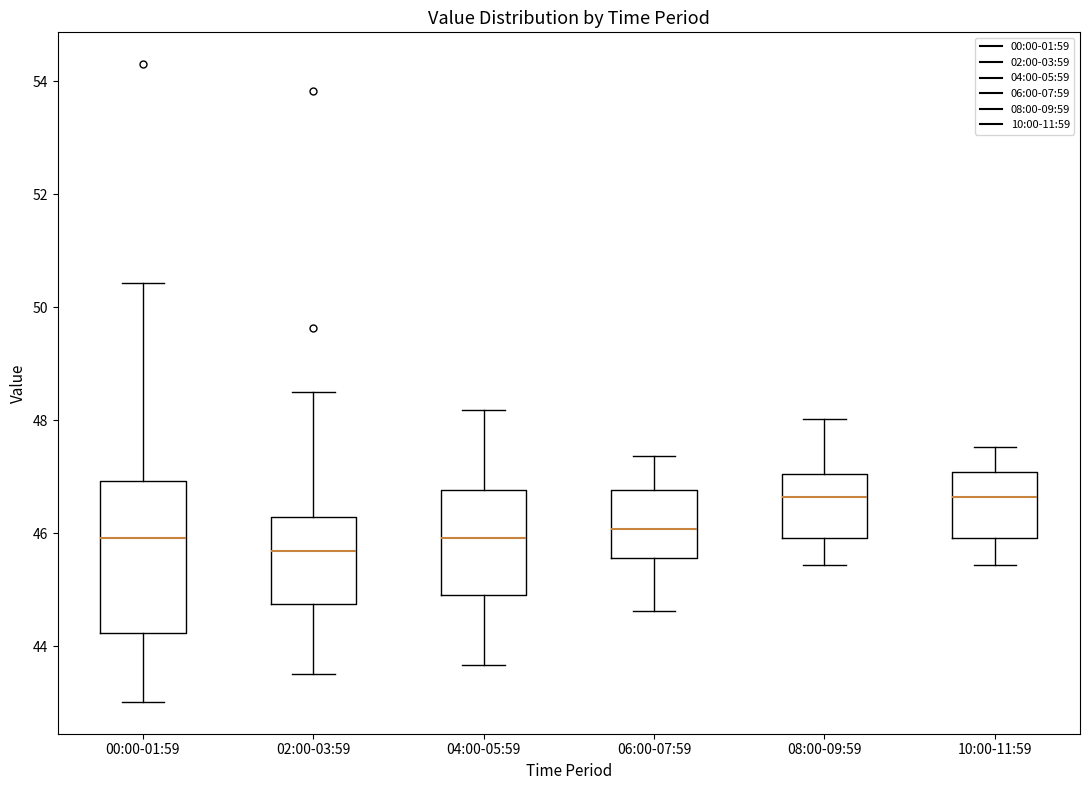

Reading left to right, read every box against the y-axis: the position of its median line, the range the box covers, and the ends of its whiskers. The values are not printed on the chart, so give them approximately, as read against the axis.

00:00-01:59: median 46.0, box 44.2 to 47.0, whiskers 43.0 to 50.4
02:00-03:59: median 45.6, box 44.8 to 46.2, whiskers 43.6 to 48.6
04:00-05:59: median 46.0, box 45.0 to 46.8, whiskers 43.6 to 48.2
06:00-07:59: median 46.0, box 45.6 to 46.8, whiskers 44.6 to 47.4
08:00-09:59: median 46.6, box 46.0 to 47.0, whiskers 45.4 to 48.0
10:00-11:59: median 46.6, box 46.0 to 47.0, whiskers 45.4 to 47.6